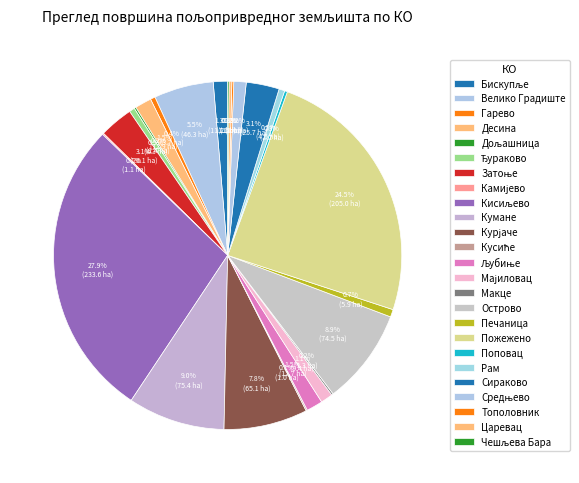

To the nearest percent, what portion does Ђураково represent?

1%